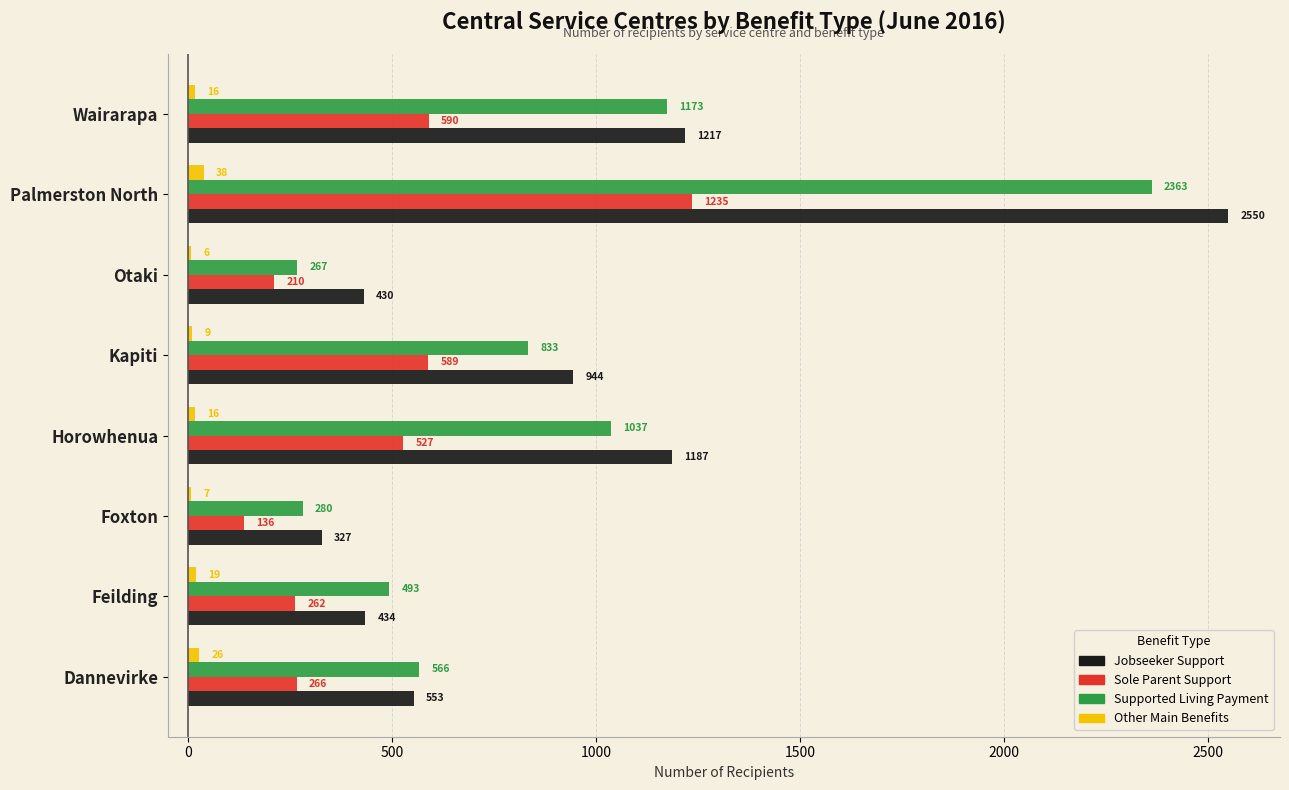

What is the sum of all Sole Parent Support values?

3815